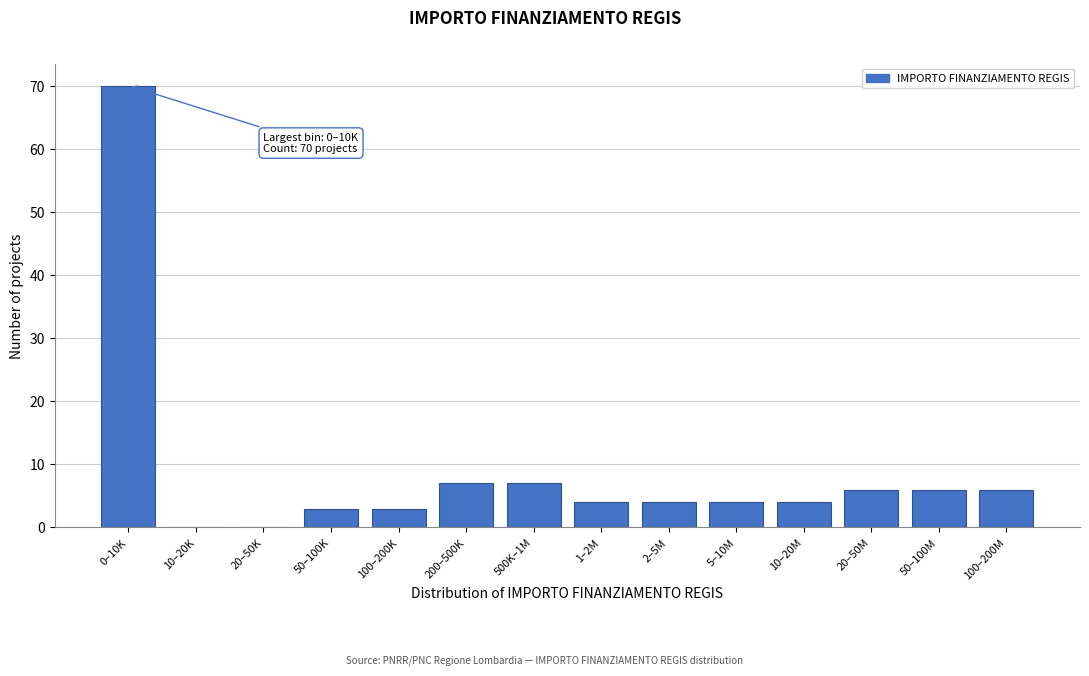

Reading left to right, transcribe all the data shown in this chart.

0–10K=70	10–20K=0	20–50K=0	50–100K=3	100–200K=3	200–500K=7	500K–1M=7	1–2M=4	2–5M=4	5–10M=4	10–20M=4	20–50M=6	50–100M=6	100–200M=6